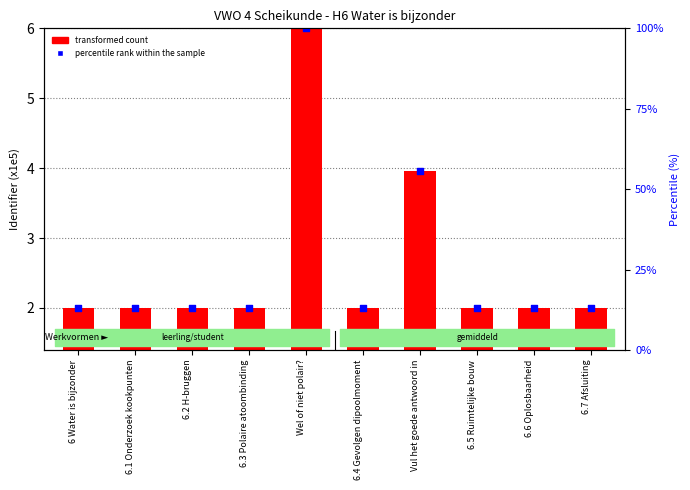

Is the value of transformed count at Wel of niet polair? greater than the value of percentile rank within the sample at 6.2 H-bruggen?

Yes